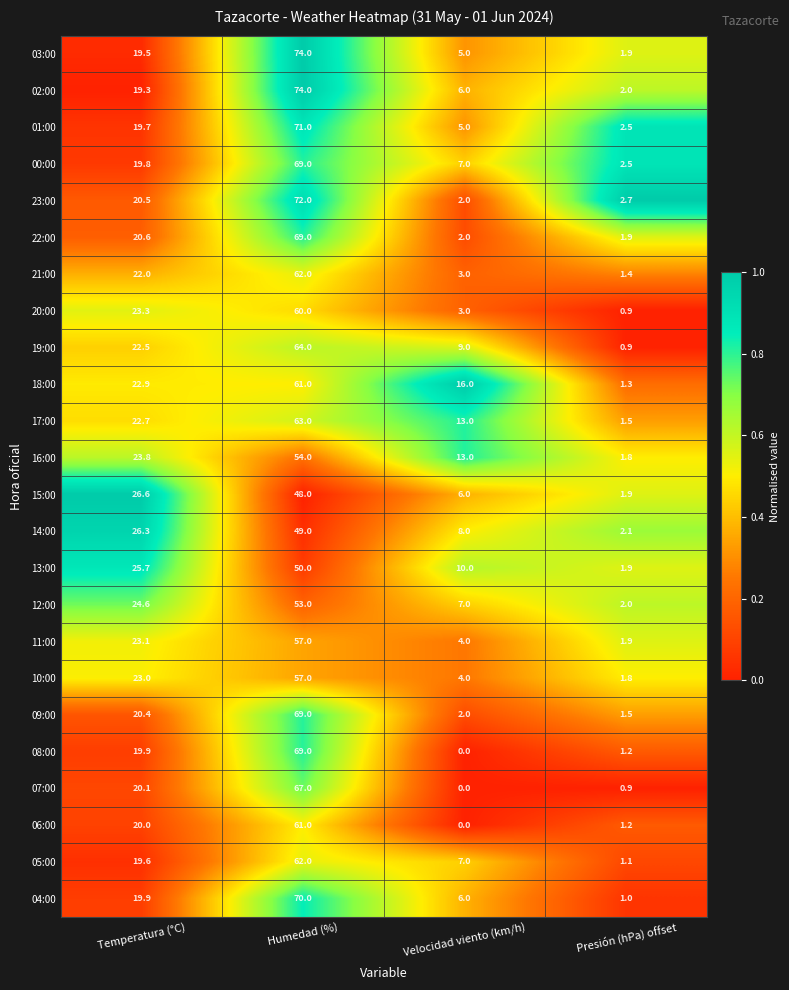

Is the value of 16:00 at Humedad (%) greater than the value of 06:00 at Presión (hPa) offset?

Yes